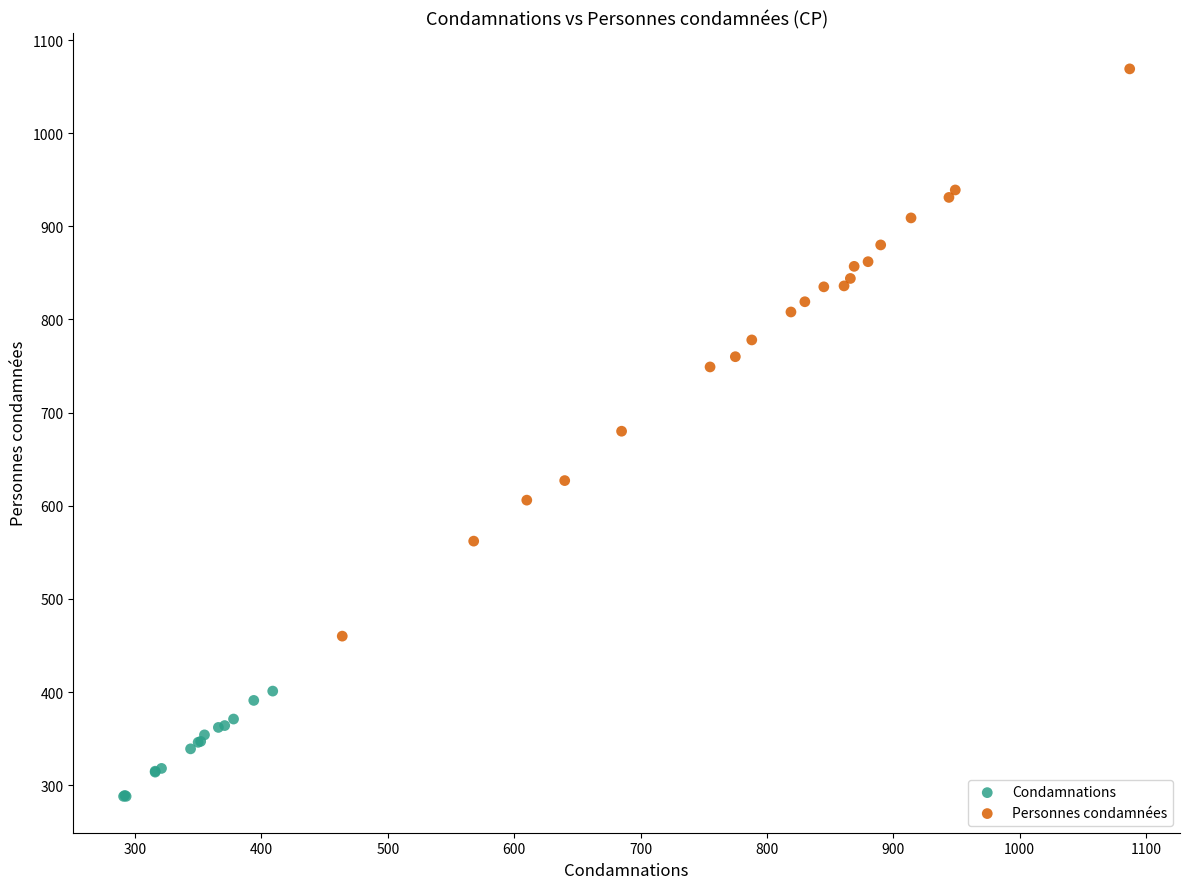

Which series reaches the maximum Y coordinate?

Personnes condamnées